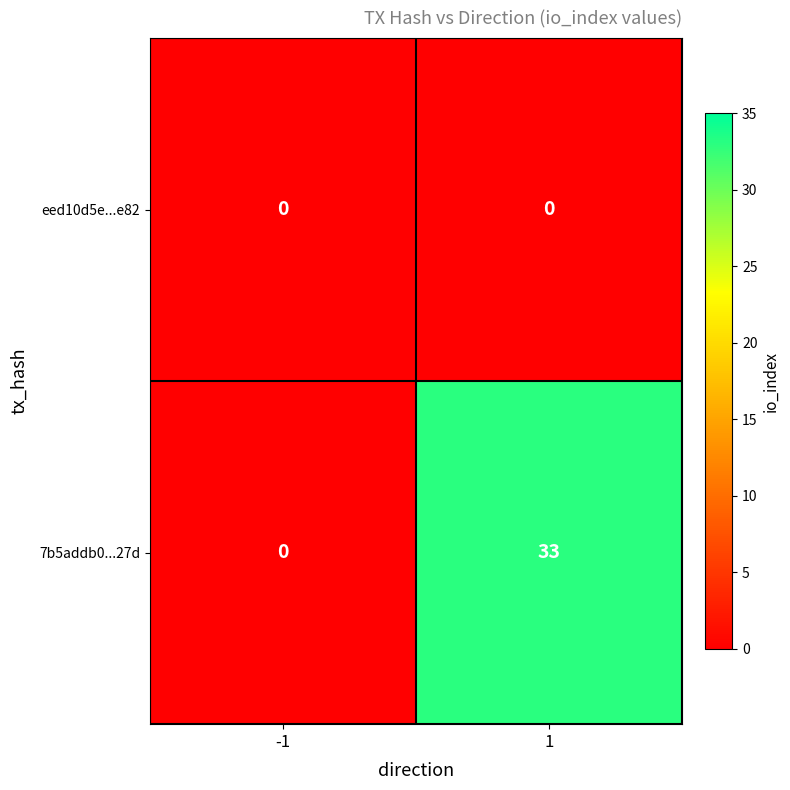

List the series in order of their overall mean, lowest first.

eed10d5e...e82, 7b5addb0...27d